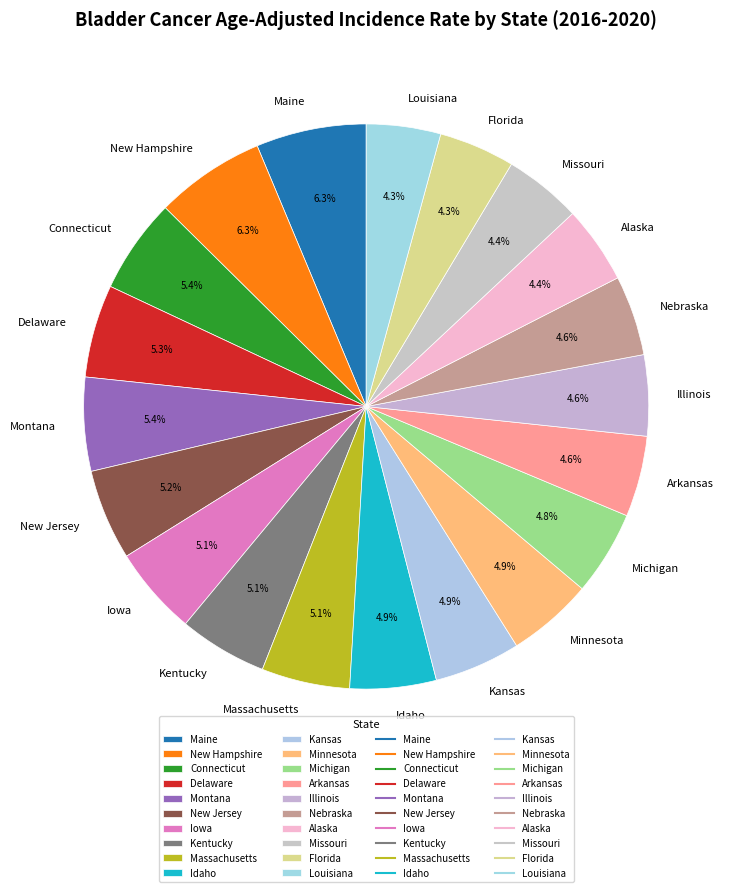

Which has a higher value, Louisiana or New Jersey?

New Jersey